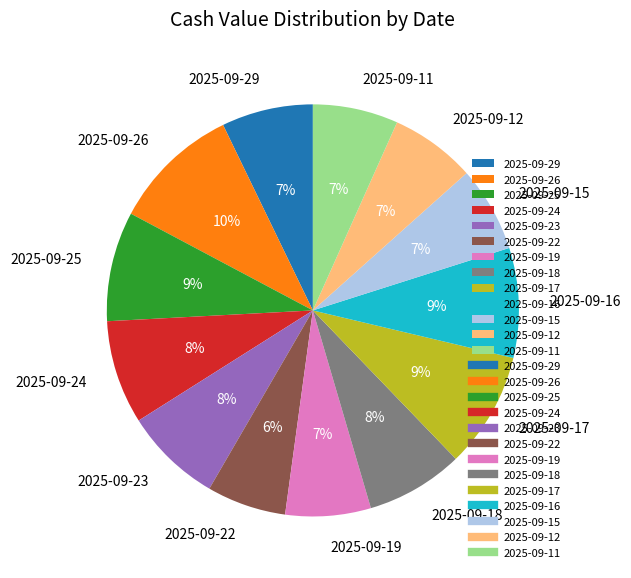

To the nearest percent, what percentage of the pie is 2025-09-26?

10%